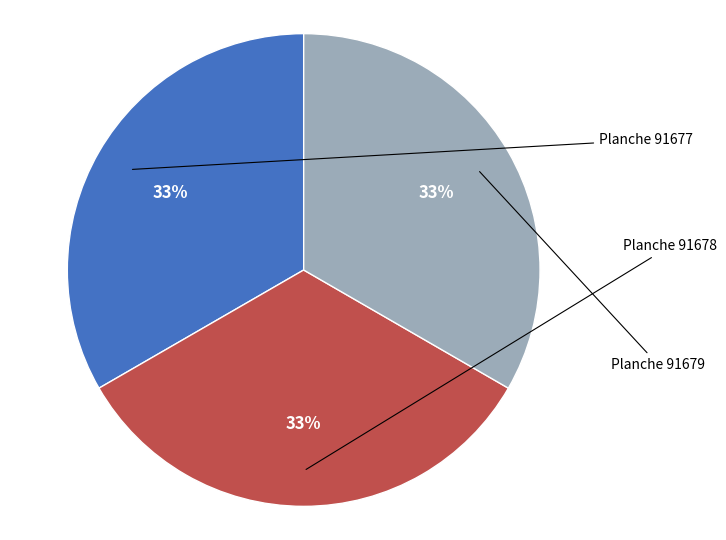

How many slices are in this pie chart?

3